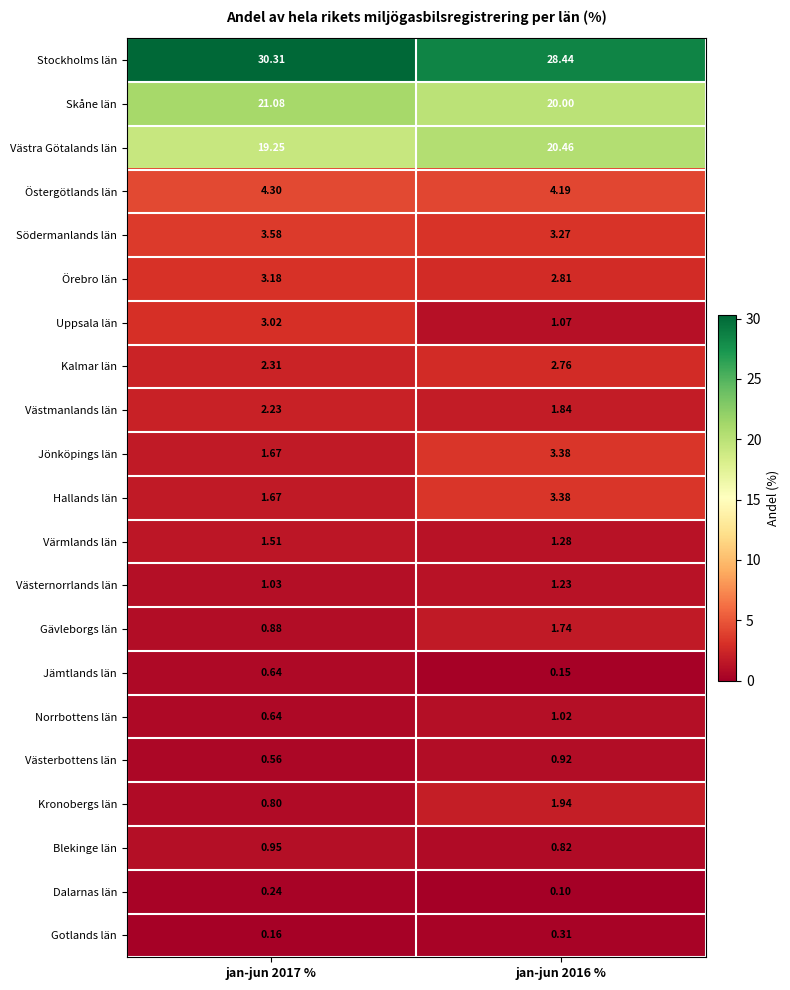

Which series has the widest spread of values?

Uppsala län